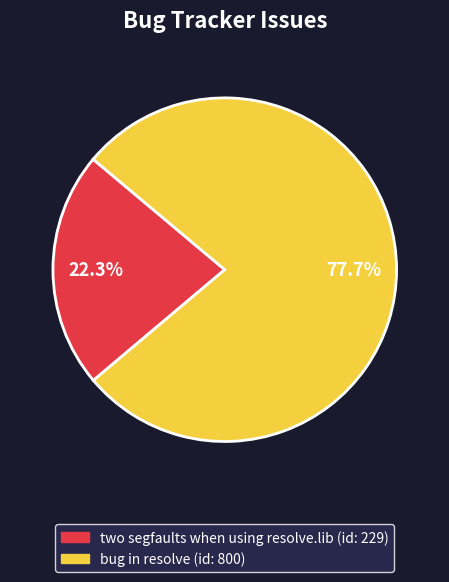

To the nearest percent, what portion does two segfaults when using resolve.lib represent?

22%